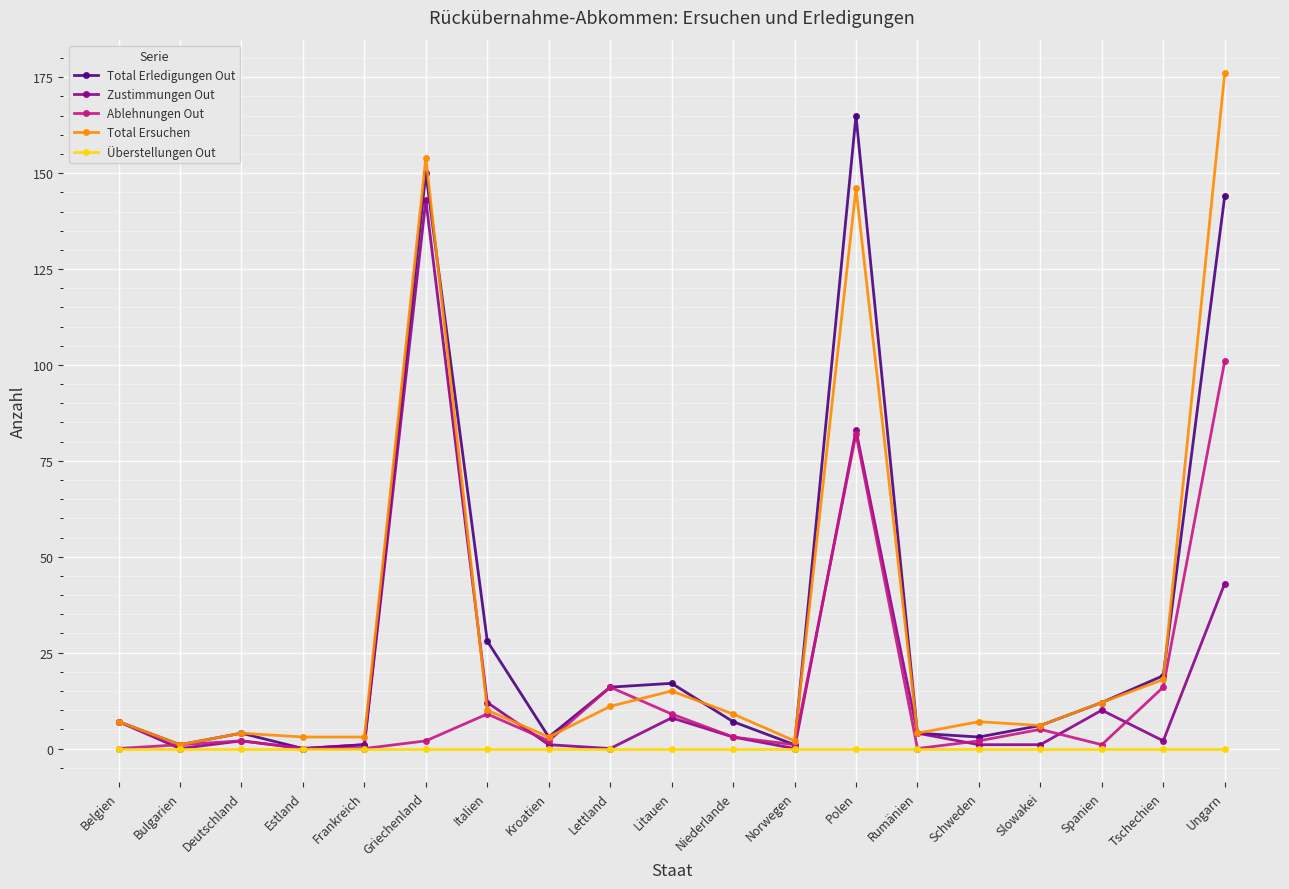

True or false: Zustimmungen Out has more than 0 interior local peaks.

True